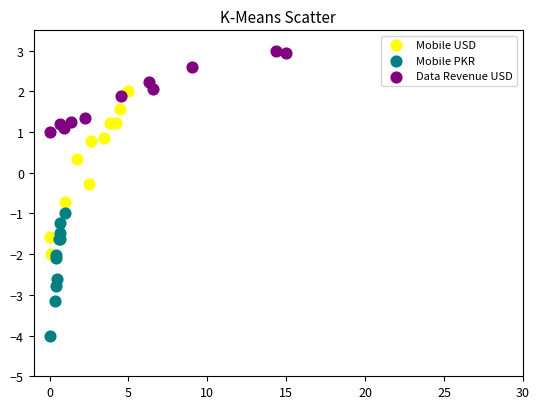

Which series reaches the maximum Y coordinate?

Data Revenue USD